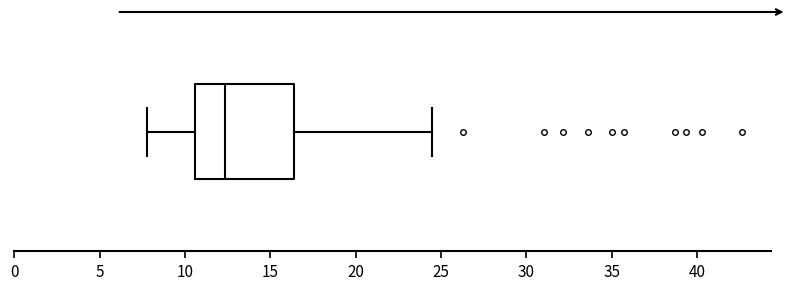

Read this box plot against the x-axis: the position of the median line, the range covered by the box, and the ends of both whiskers. The values are not printed on the chart, so give them approximately, as read against the axis.

median 12.5, box 10.5 to 16.5, whiskers 7.5 to 24.5